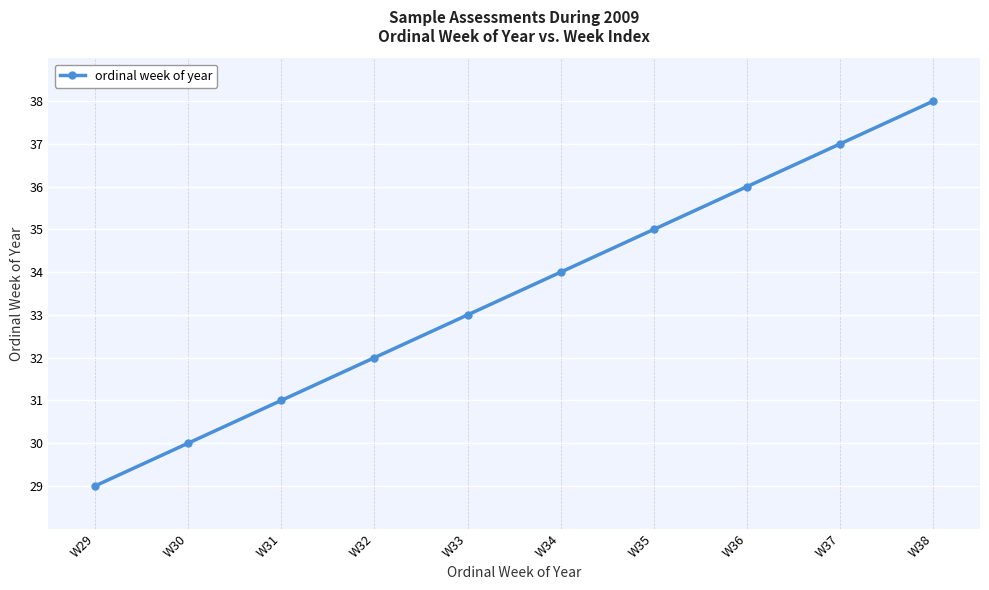

How many data points does each series have?

10